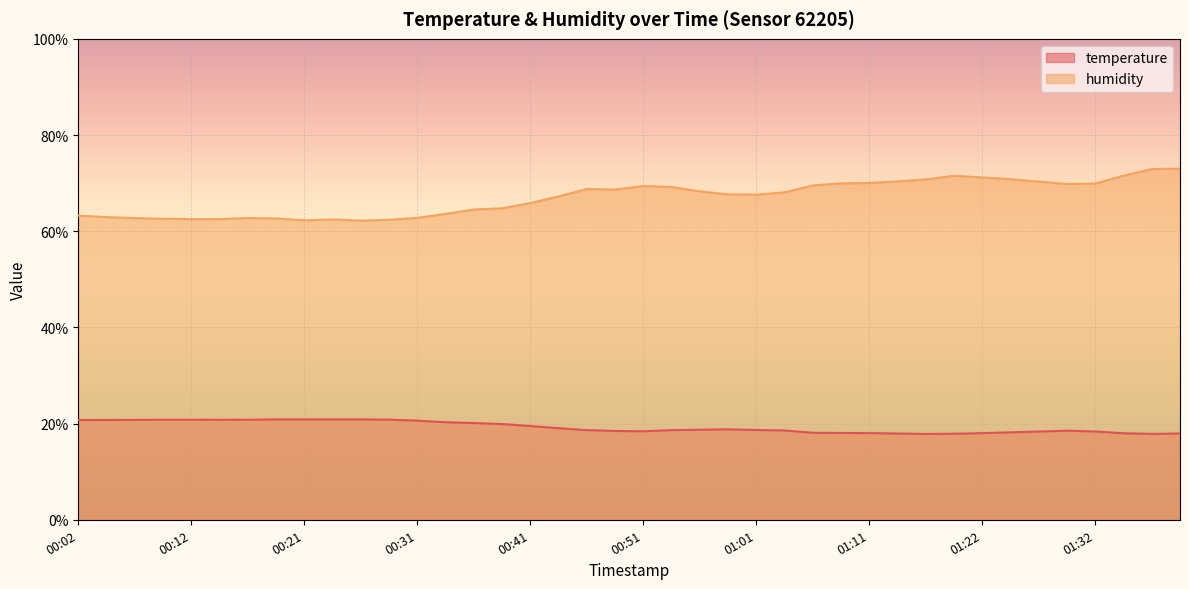

True or false: temperature and humidity cross at least once.

False